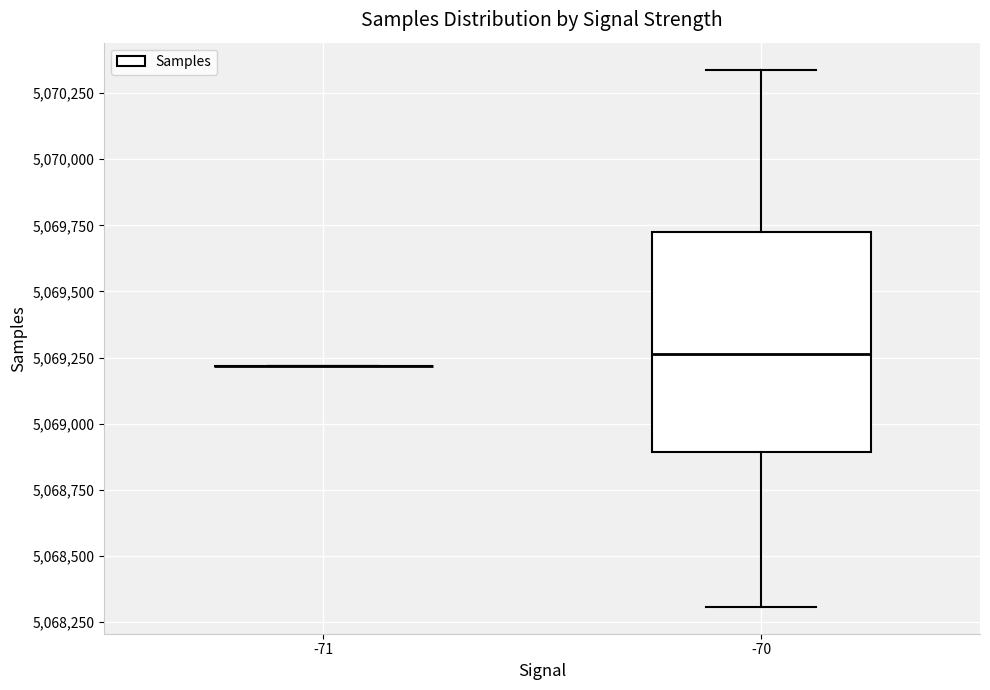

Reading left to right, read every box against the y-axis: the position of its median line, the range the box covers, and the ends of its whiskers. The values are not printed on the chart, so give them approximately, as read against the axis.

-71: box collapsed to a line at 5069200, whiskers 5069200 to 5069200
-70: median 5069250, box 5068900 to 5069700, whiskers 5068300 to 5070350